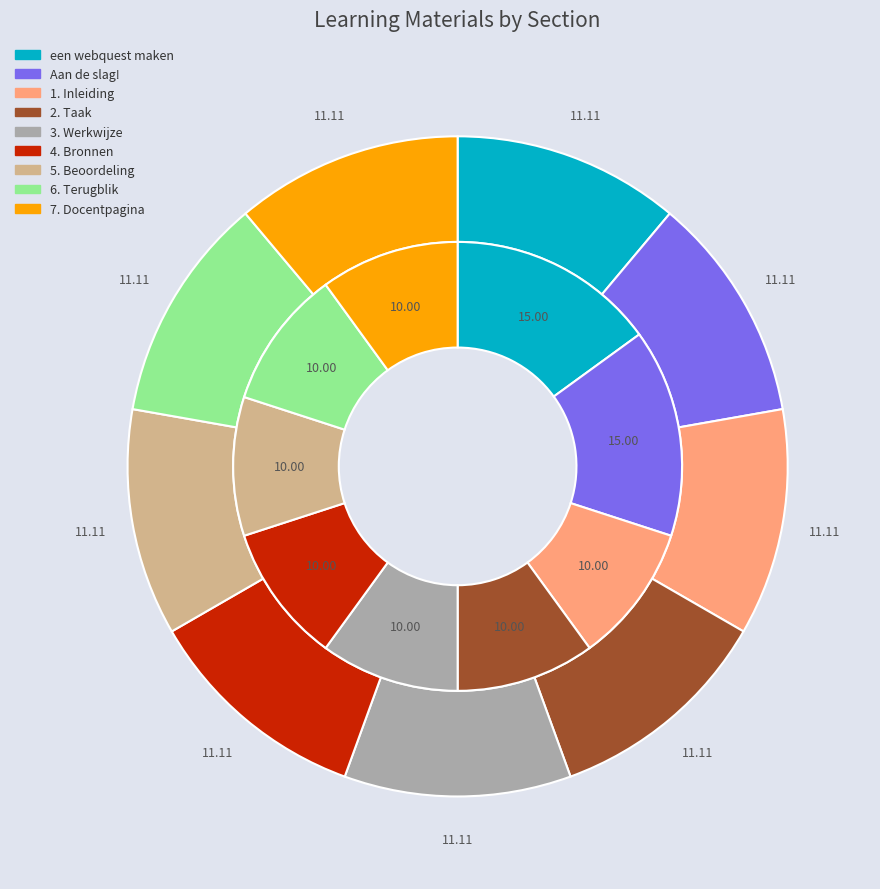

To the nearest percent, what percentage of the pie is Aan de slag!?

11%